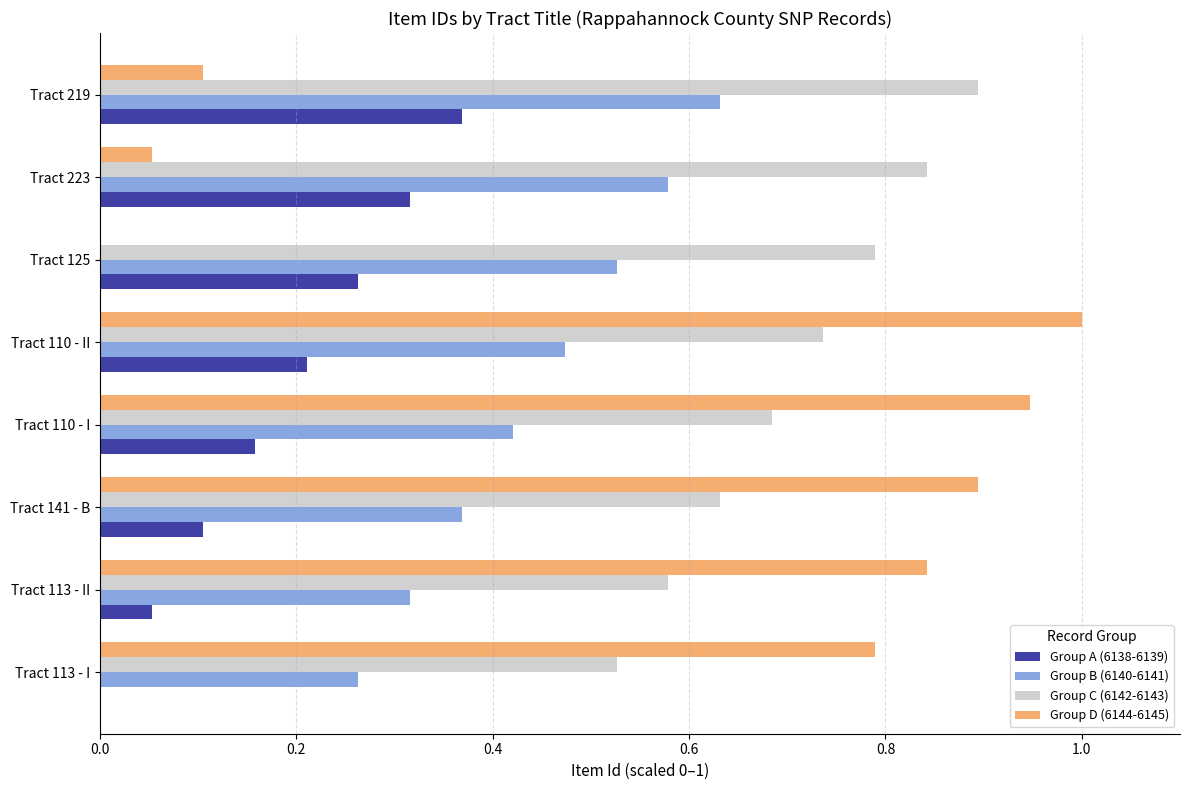

What is the sum of the Group D (6144-6145) values at Tract 141 - B and Tract 219?

1.0